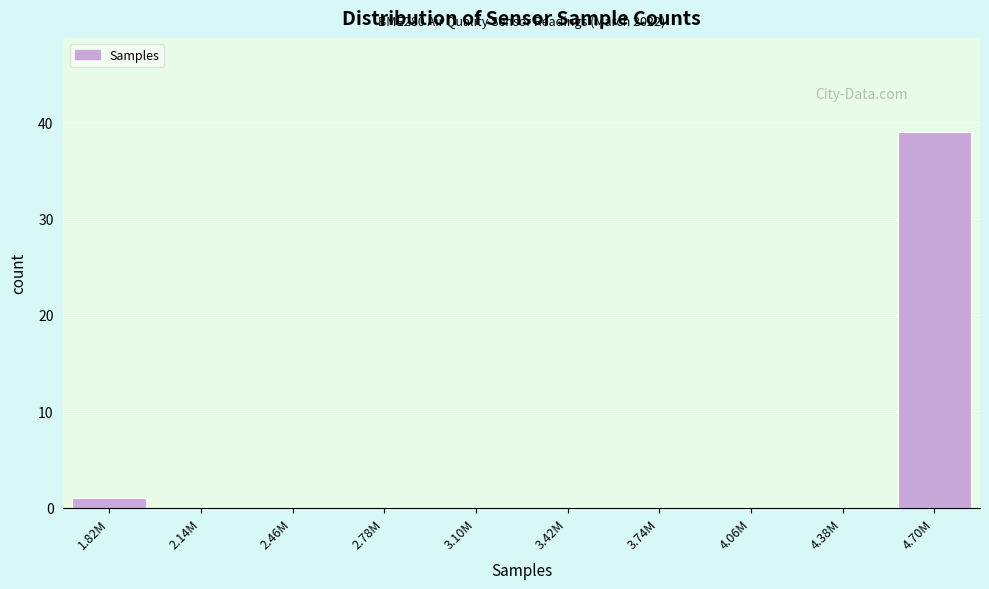

Reading left to right, transcribe all the data shown in this chart.

1.82M=1	2.14M=0	2.46M=0	2.78M=0	3.10M=0	3.42M=0	3.74M=0	4.06M=0	4.38M=0	4.70M=39